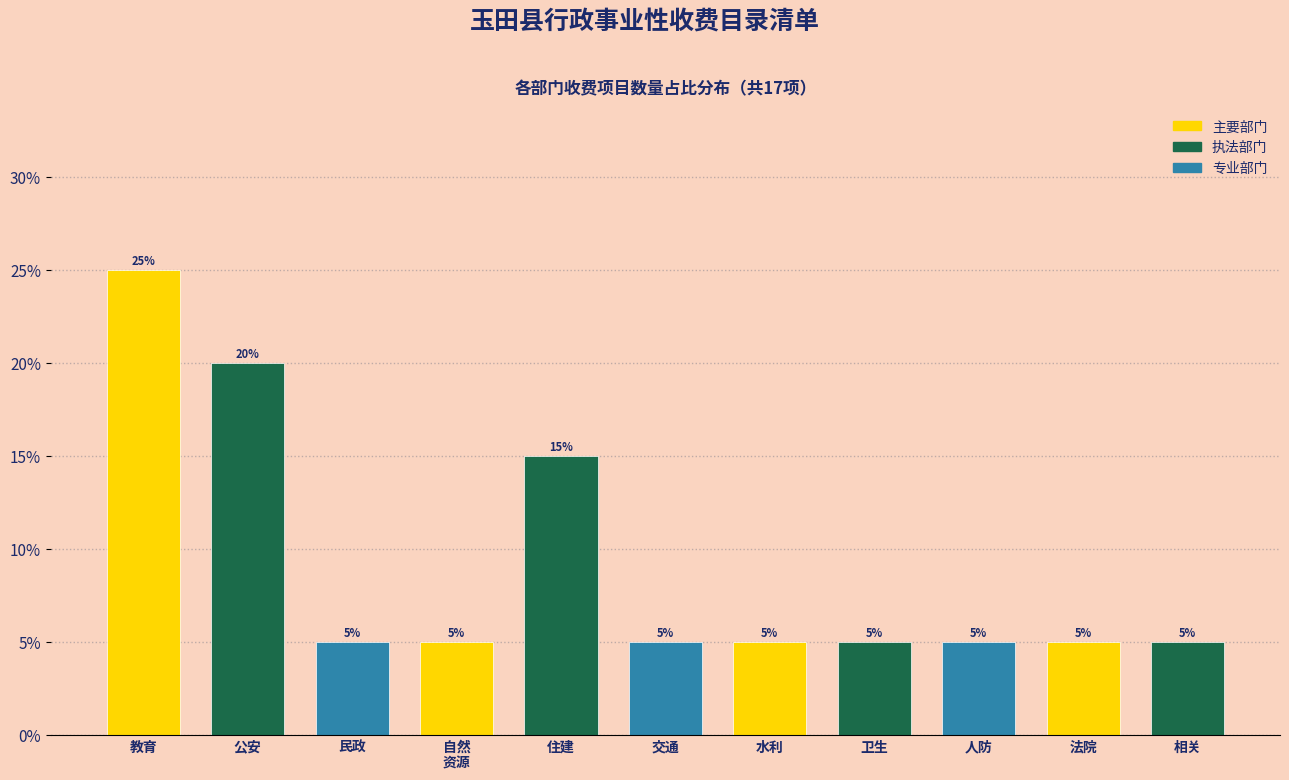

Reading left to right, what are all the values shown in this chart?

25	20	5	5	15	5	5	5	5	5	5